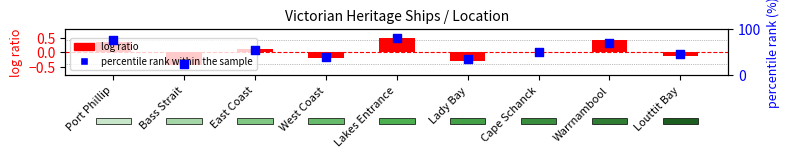

At which category is the sum across all series the highest?

Lakes Entrance